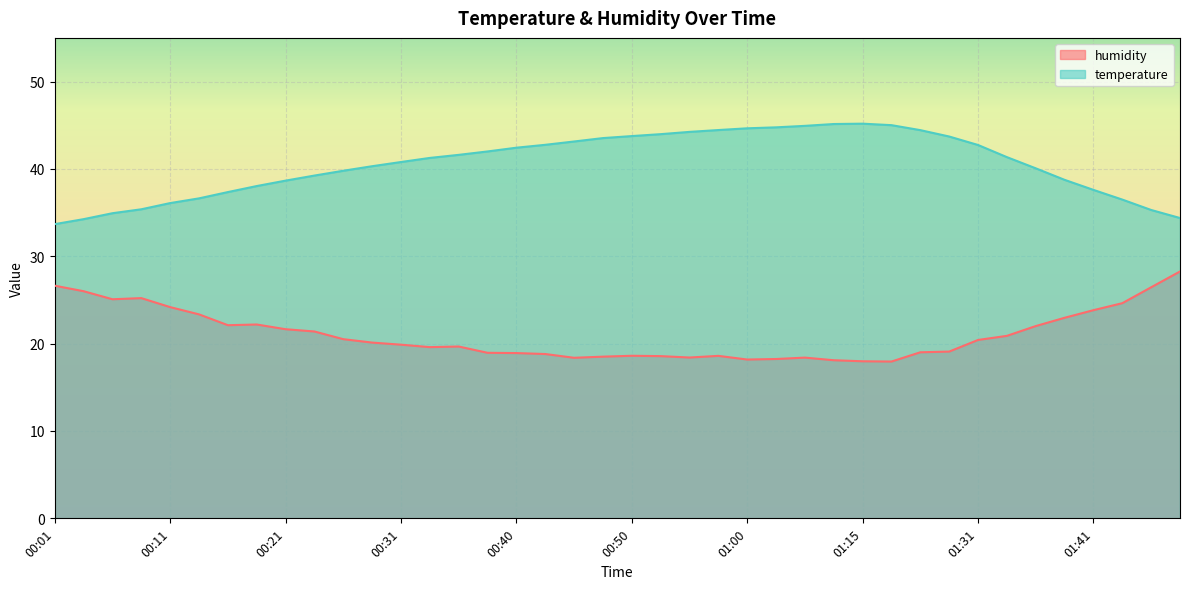

Does the chart display data point markers on the line(s)?

No